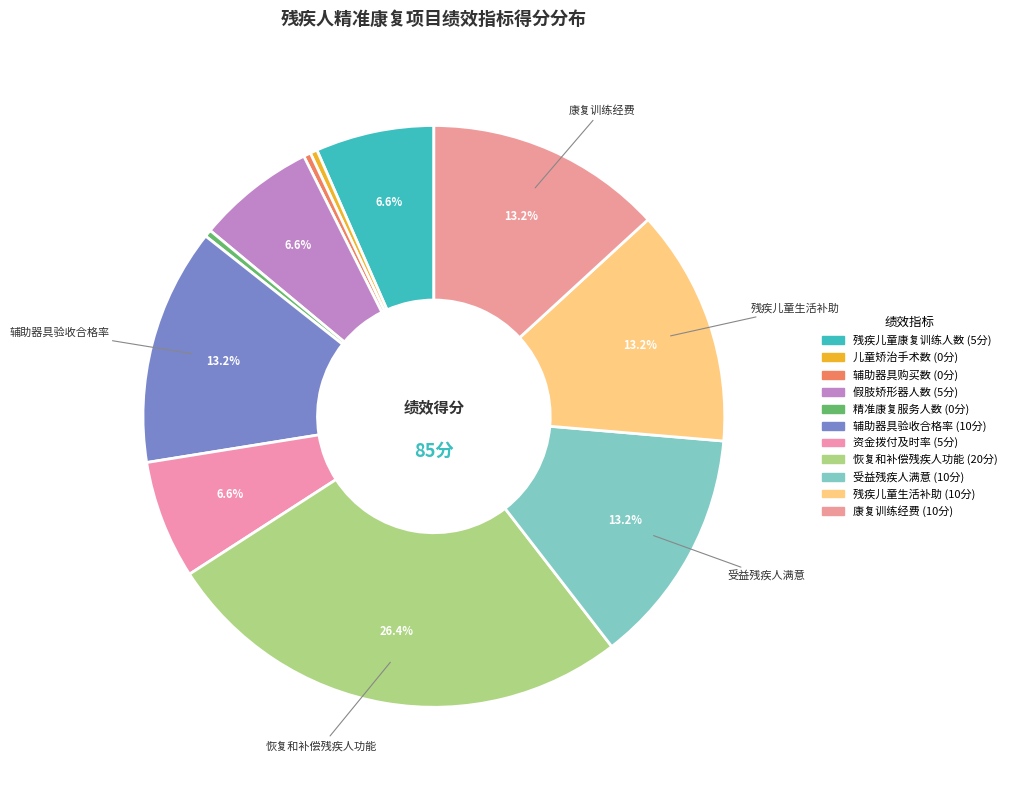

To the nearest percent, what percentage of the pie is 恢复和补偿残疾人功能?

27%